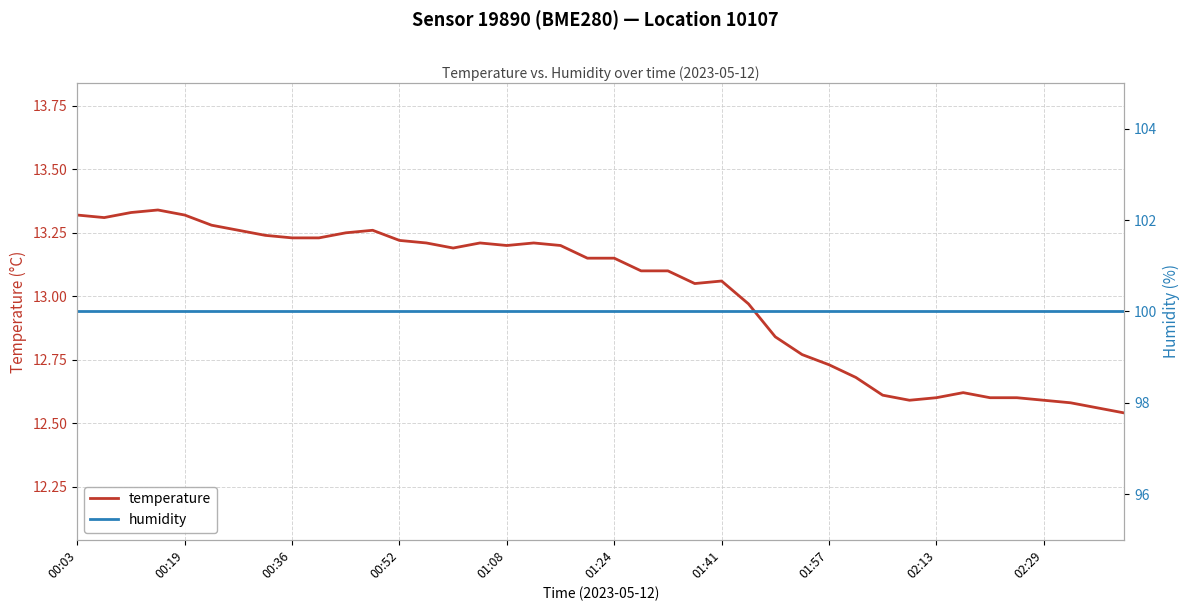

What is the lowest value of the temperature series?

12.5